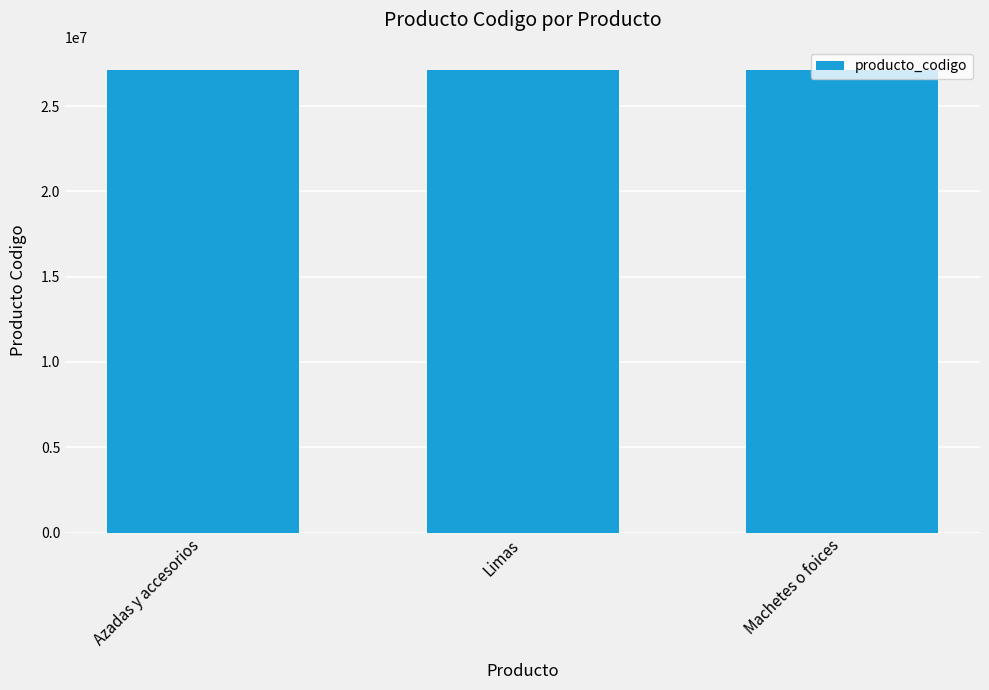

The chart shows a value of 27112008 at Azadas y accesorios. True or false?

True